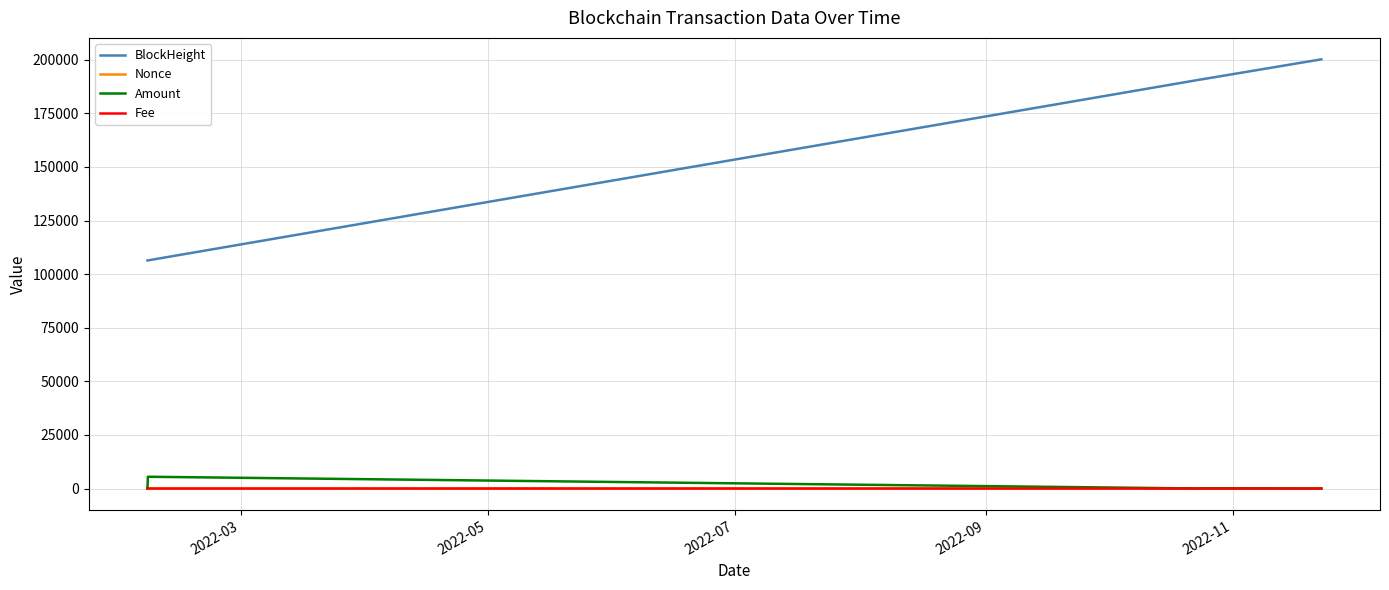

How many lines are shown in the chart?

4